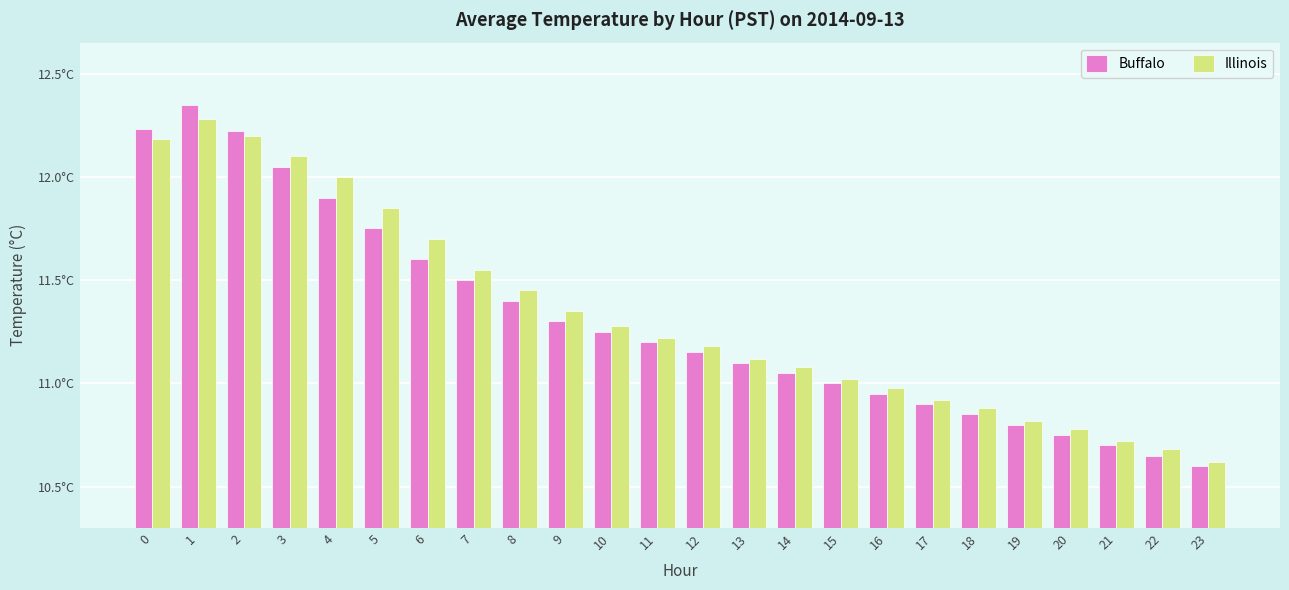

Reading left to right, list all the values displayed in this chart.

Buffalo: 12.2	12.3	12.2	12.1	11.9	11.8	11.6	11.5	11.4	11.3	11.2	11.2	11.2	11.1	11.1	11.0	10.9	10.9	10.8	10.8	10.8	10.7	10.7	10.6
Illinois: 12.2	12.3	12.2	12.1	12.0	11.8	11.7	11.6	11.4	11.3	11.3	11.2	11.2	11.1	11.1	11.0	11.0	10.9	10.9	10.8	10.8	10.7	10.7	10.6